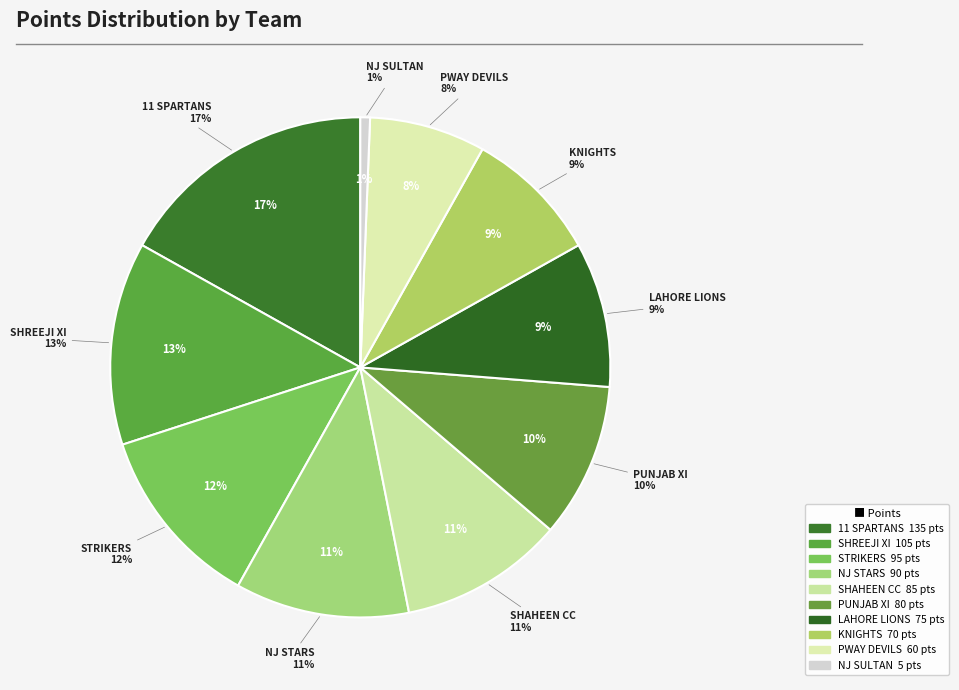

The NJ SULTAN slice represents 12% of the pie. True or false?

False